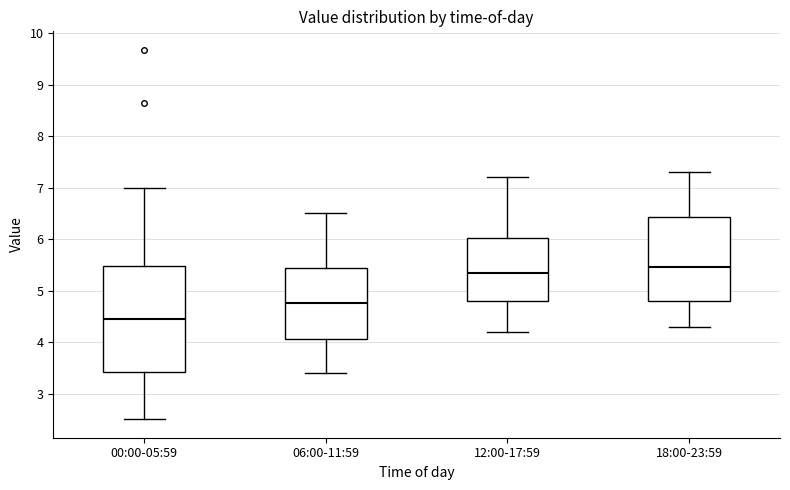

Reading left to right, transcribe this box plot: for each box, give where its median line is, the range the box spans, and where its two whiskers end, as read against the y-axis. The values are not printed on the chart, so give them approximately, as read against the axis.

00:00-05:59: median 4.4, box 3.4 to 5.5, whiskers 2.5 to 7.0
06:00-11:59: median 4.8, box 4.1 to 5.4, whiskers 3.4 to 6.5
12:00-17:59: median 5.4, box 4.8 to 6.0, whiskers 4.2 to 7.2
18:00-23:59: median 5.5, box 4.8 to 6.4, whiskers 4.3 to 7.3